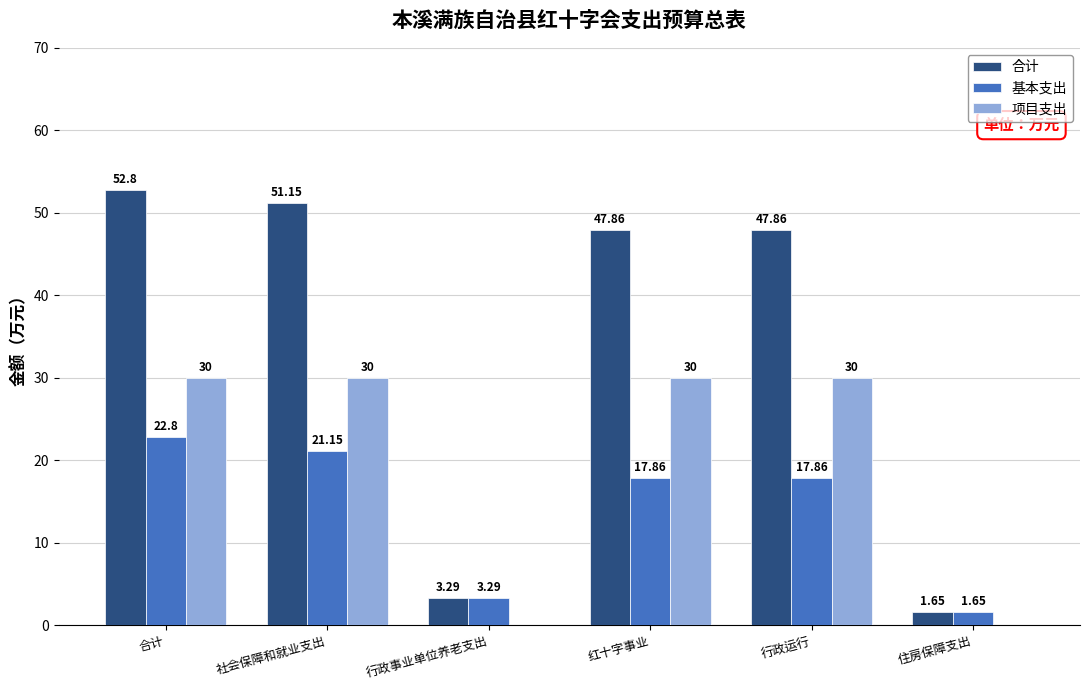

What is the spread (max minus min) of values at 社会保障和就业支出?

30.0